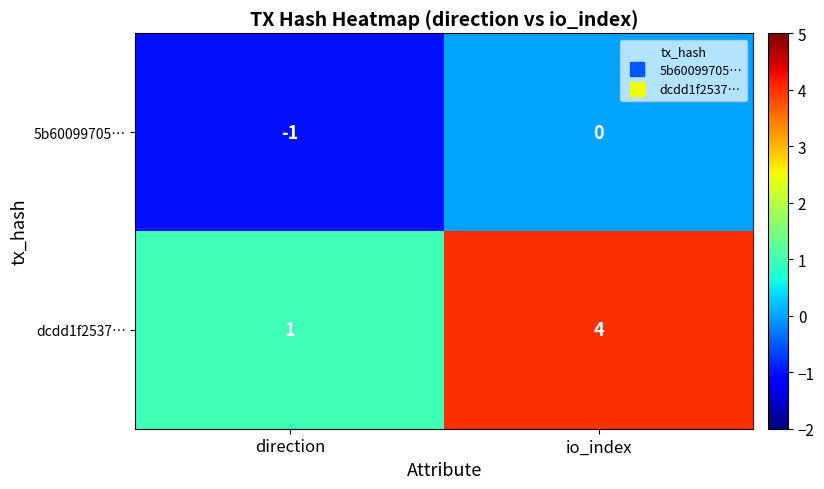

Reading left to right, list all the values displayed in this chart.

5b60099705…: -1	0
dcdd1f2537…: 1	4